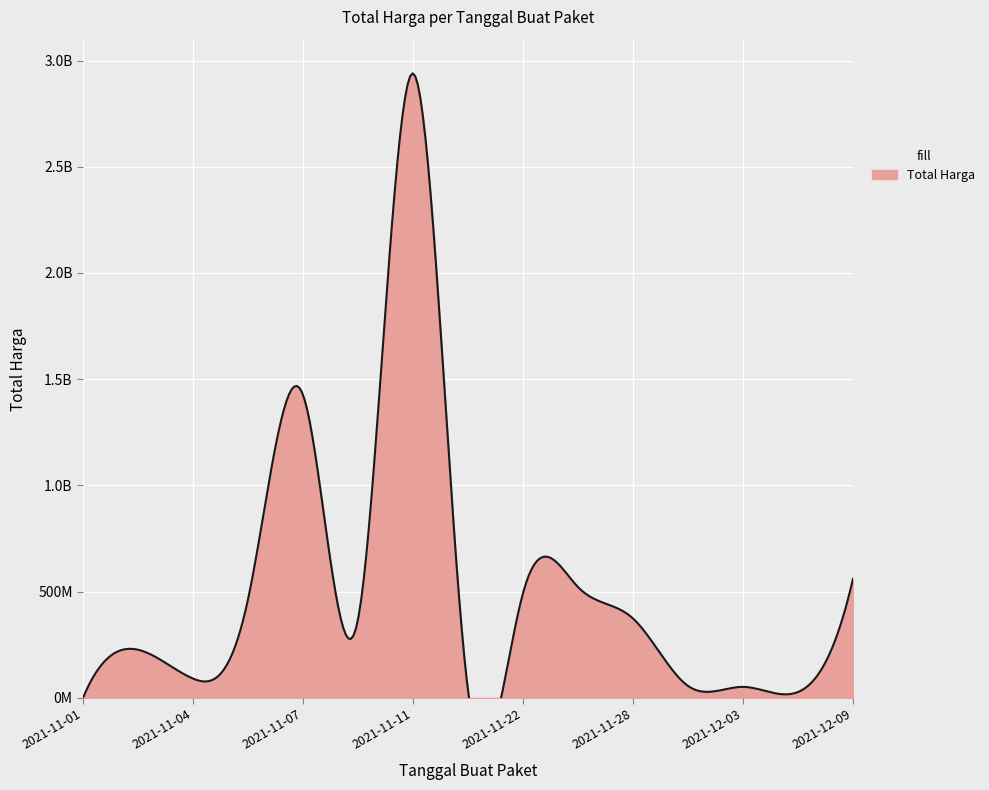

How many points are higher than both their immediate neighbors (excluding endpoints)?

4